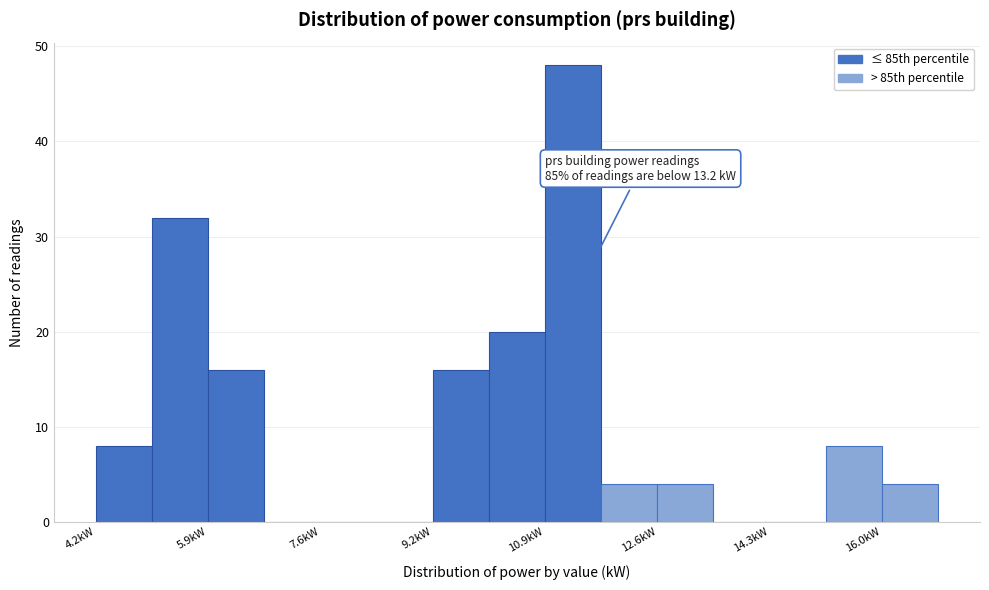

Which range on the x-axis has the tallest bar?

10.92 to 11.76